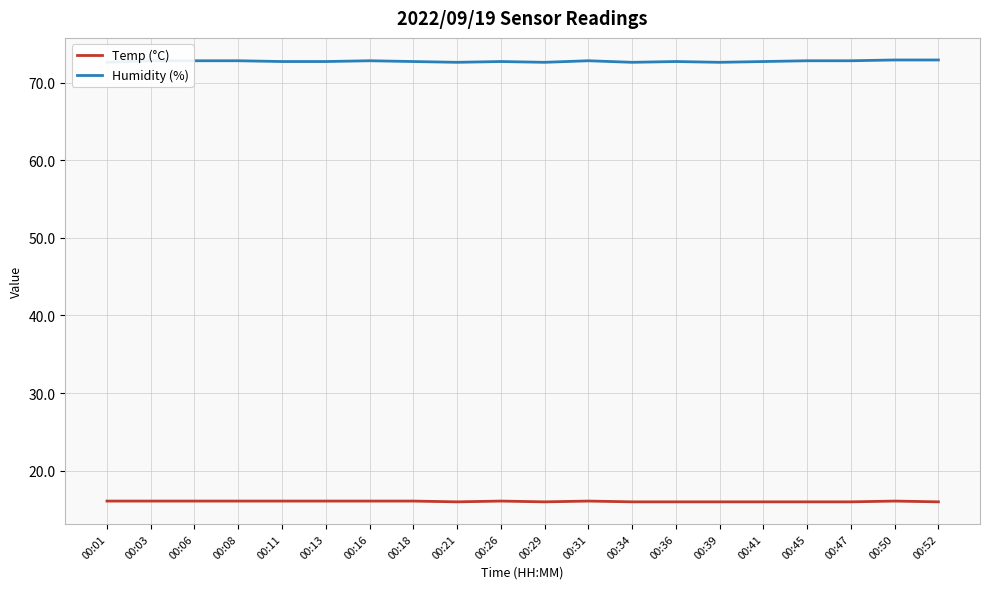

True or false: Temp (°C) and Humidity (%) intersect in this chart.

False